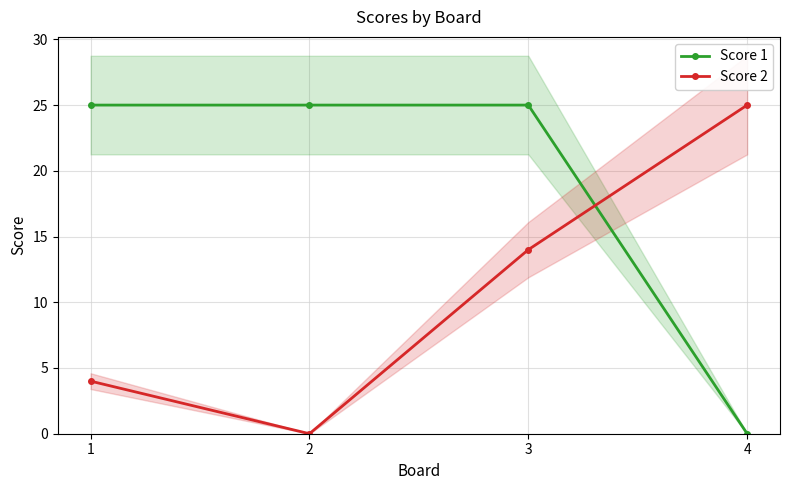

Is the value of Score 1 at 3 greater than the value of Score 2 at 1?

Yes